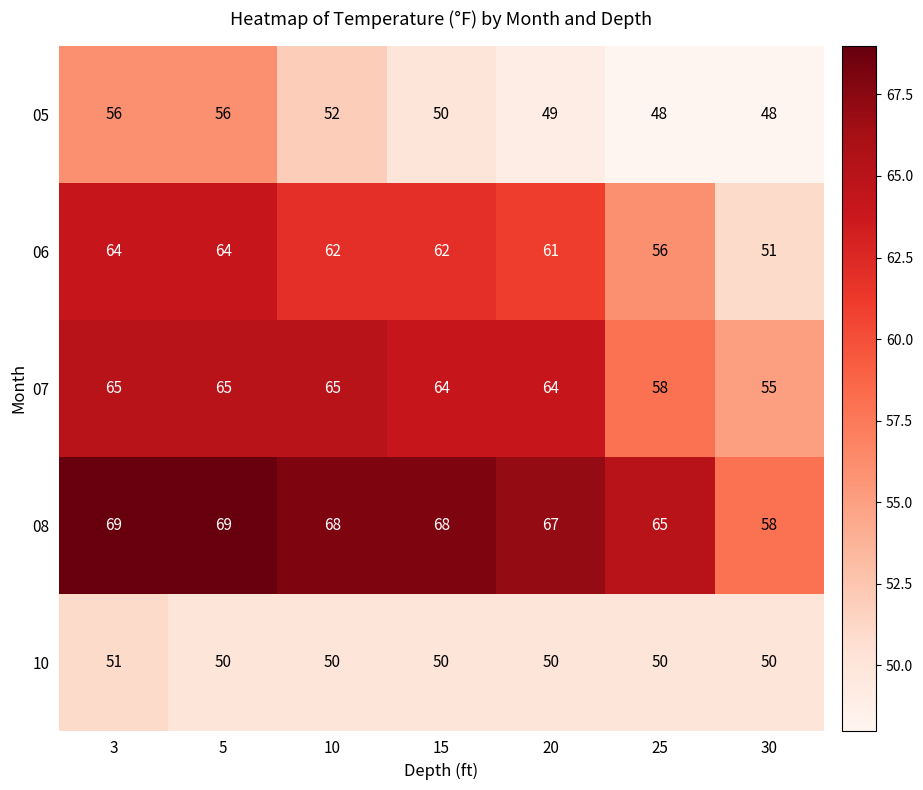

Count the number of data series in this chart.

5